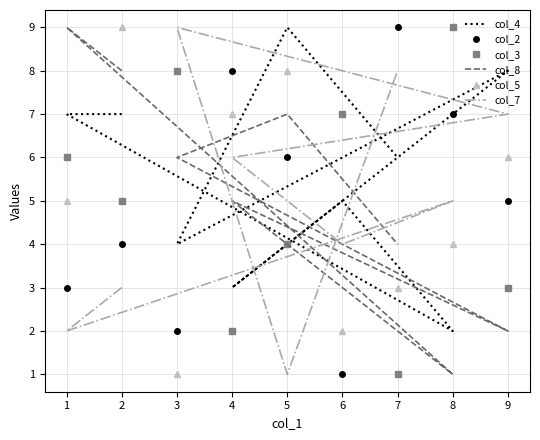

At which category does col_7 reach its first local valley?

1